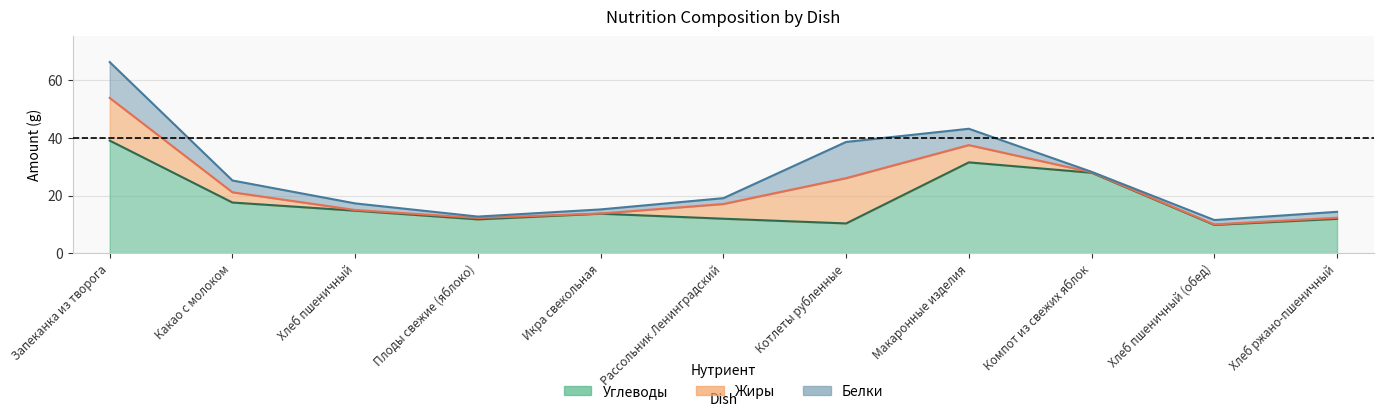

At which category does Углеводы reach its first local peak?

Икра свекольная